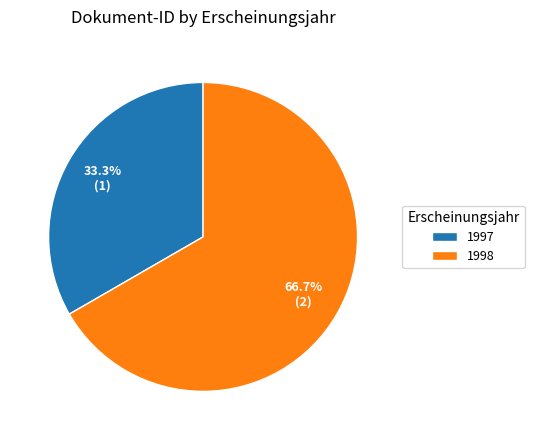

To the nearest percent, what is the average slice percentage?

50%